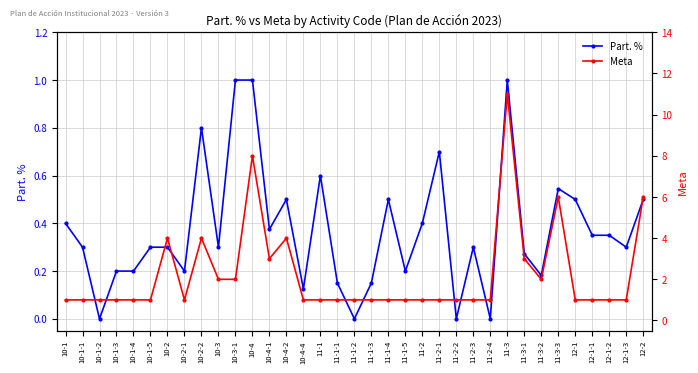

What is the label of the 25th point from the left?

11-2-3